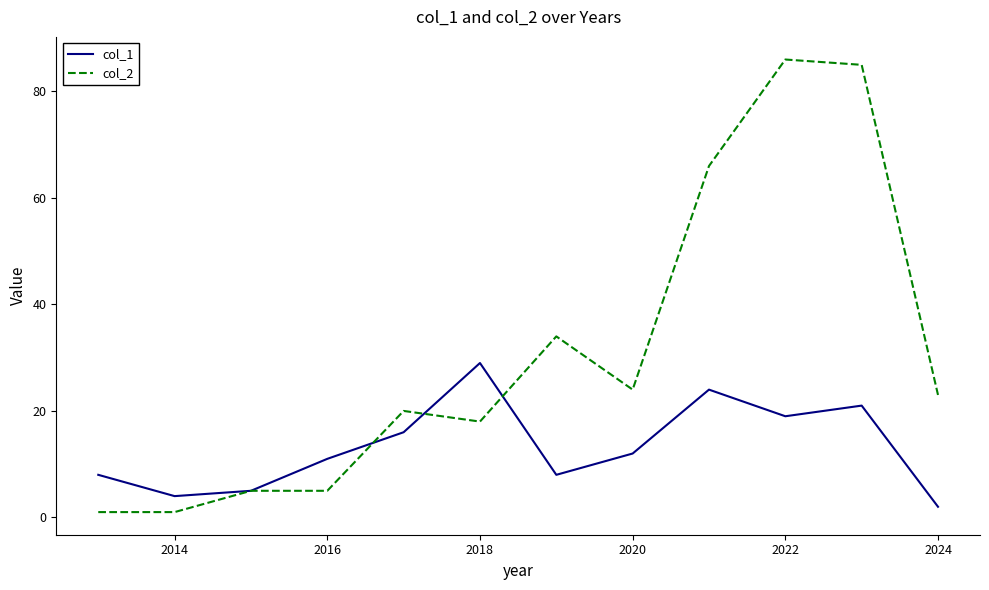

Which series has the largest total across all categories?

col_2